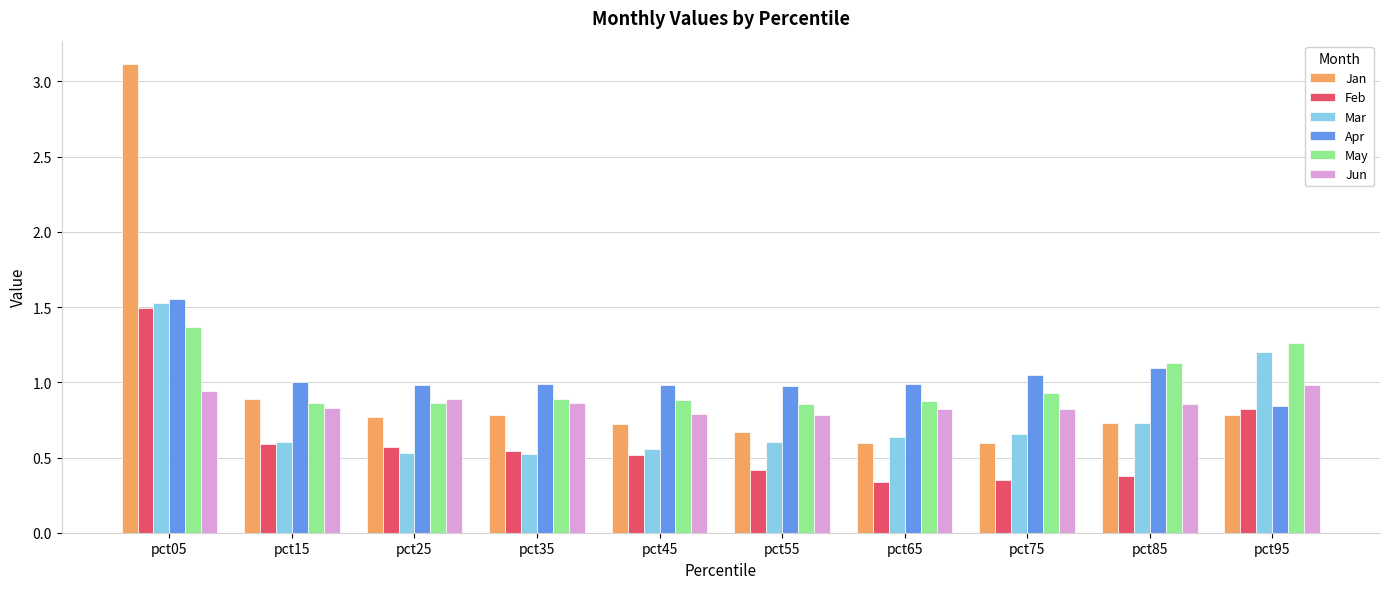

Is it true that Mar equals 0.6 at pct65?

True